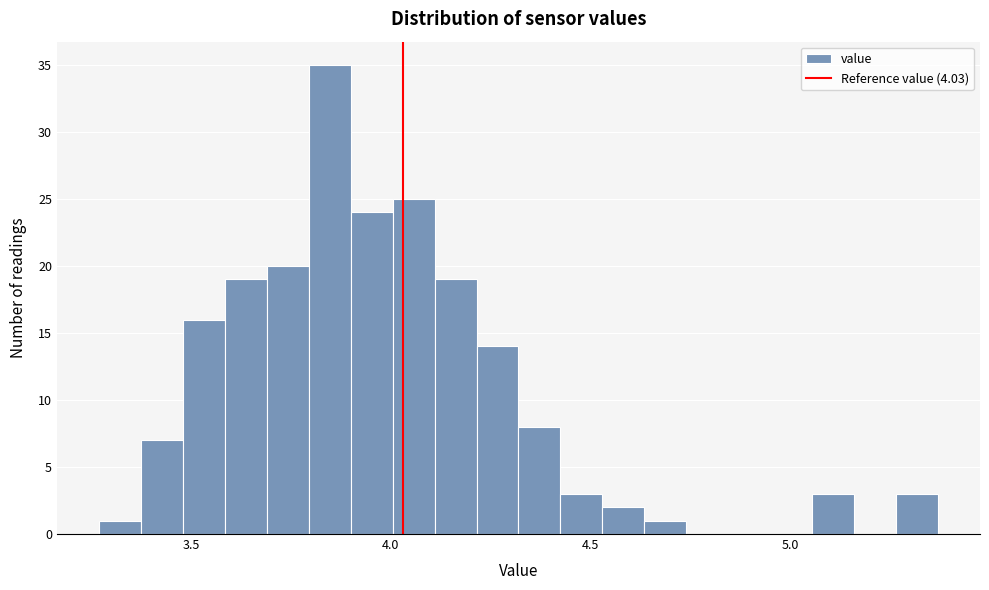

Read against the x-axis, roughly where is the centre of the tallest bar?

3.85